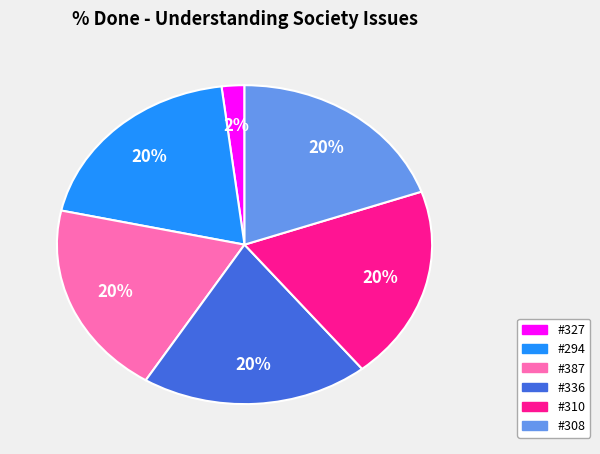

Which slice is the smallest?

#327